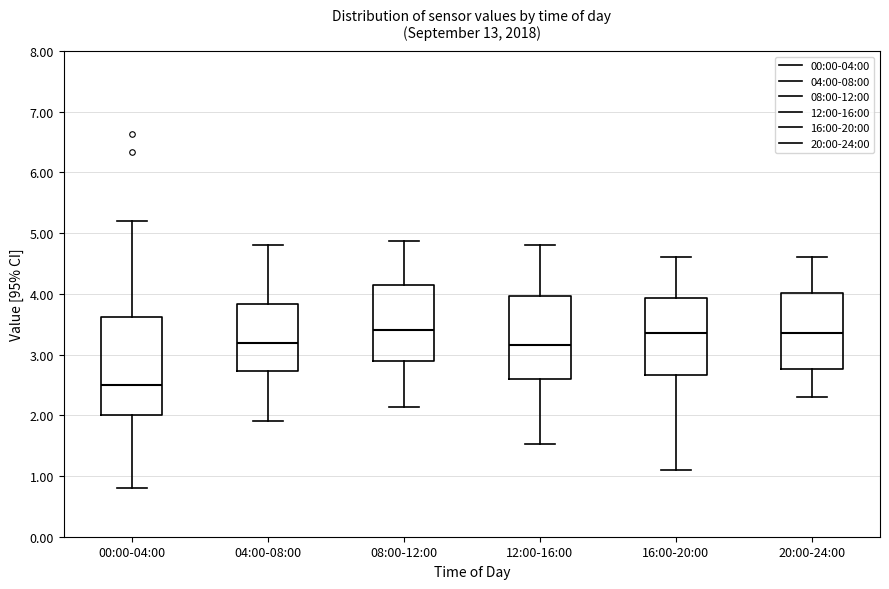

Which box has the lowest median line?

00:00-04:00